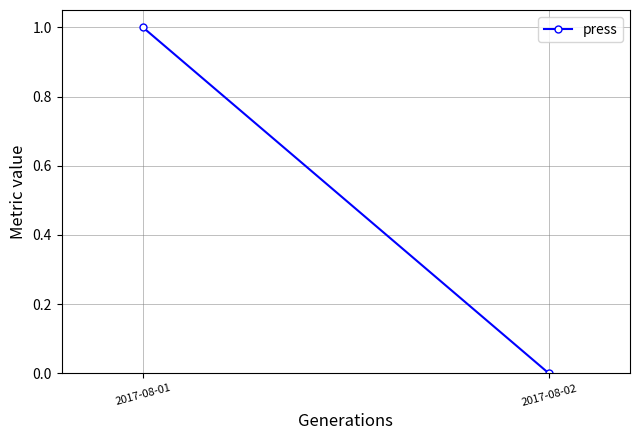

Is it true that the value at 2017-08-02 is 0?

False